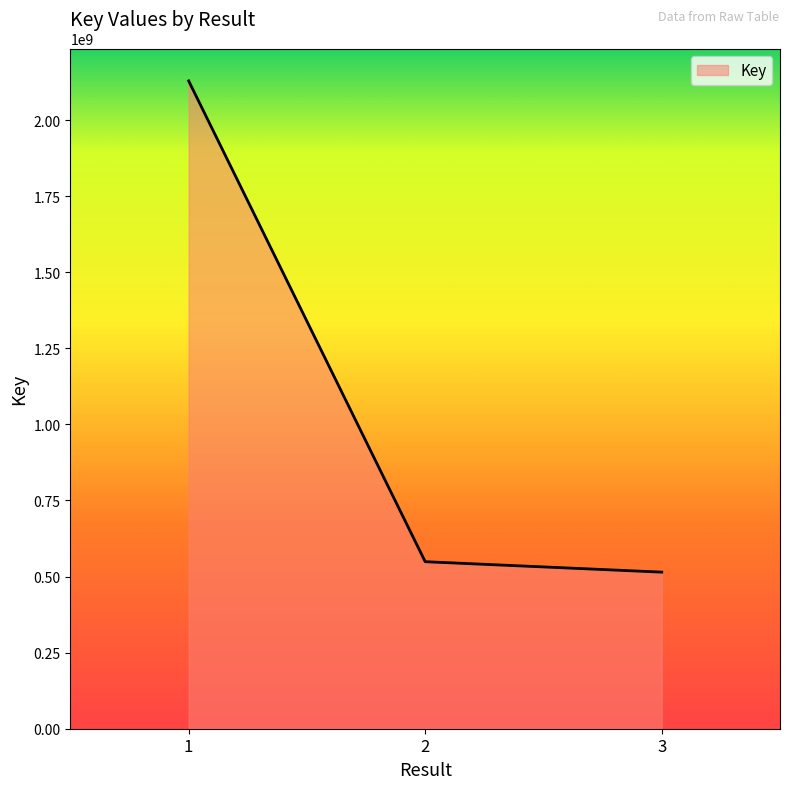

List the labels in order of value, smallest first.

3, 2, 1